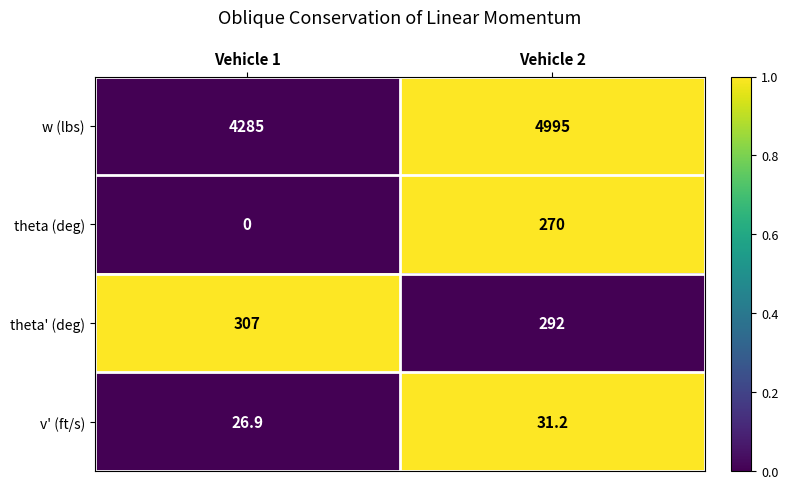

Reading right to left, transcribe all the data shown in this chart.

w (lbs): Vehicle 2=4995.0	Vehicle 1=4285.0
theta (deg): Vehicle 2=270.0	Vehicle 1=0.0
theta' (deg): Vehicle 2=292.0	Vehicle 1=307.0
v' (ft/s): Vehicle 2=31.2	Vehicle 1=26.9